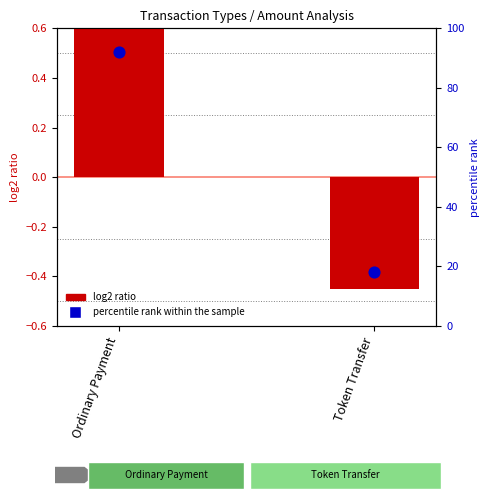

At how many categories does at least one series exceed 77?

1